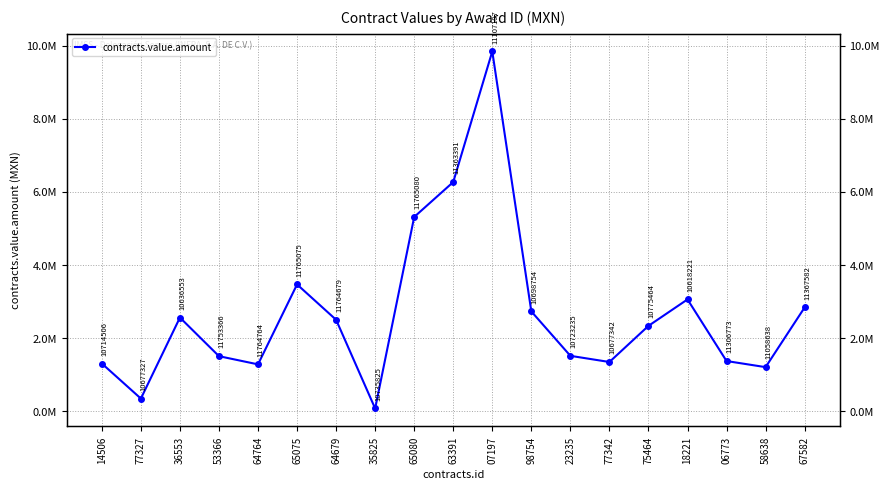

Rank the categories by value from lowest to highest.

35825, 77327, 58638, 64764, 14506, 77342, 06773, 53366, 23235, 75464, 64679, 36553, 98754, 67582, 18221, 65075, 65080, 63391, 07197